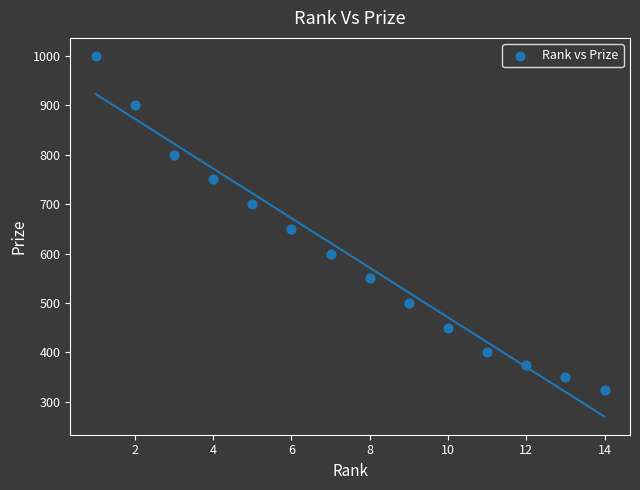

What is the range of X values (max minus min)?

13